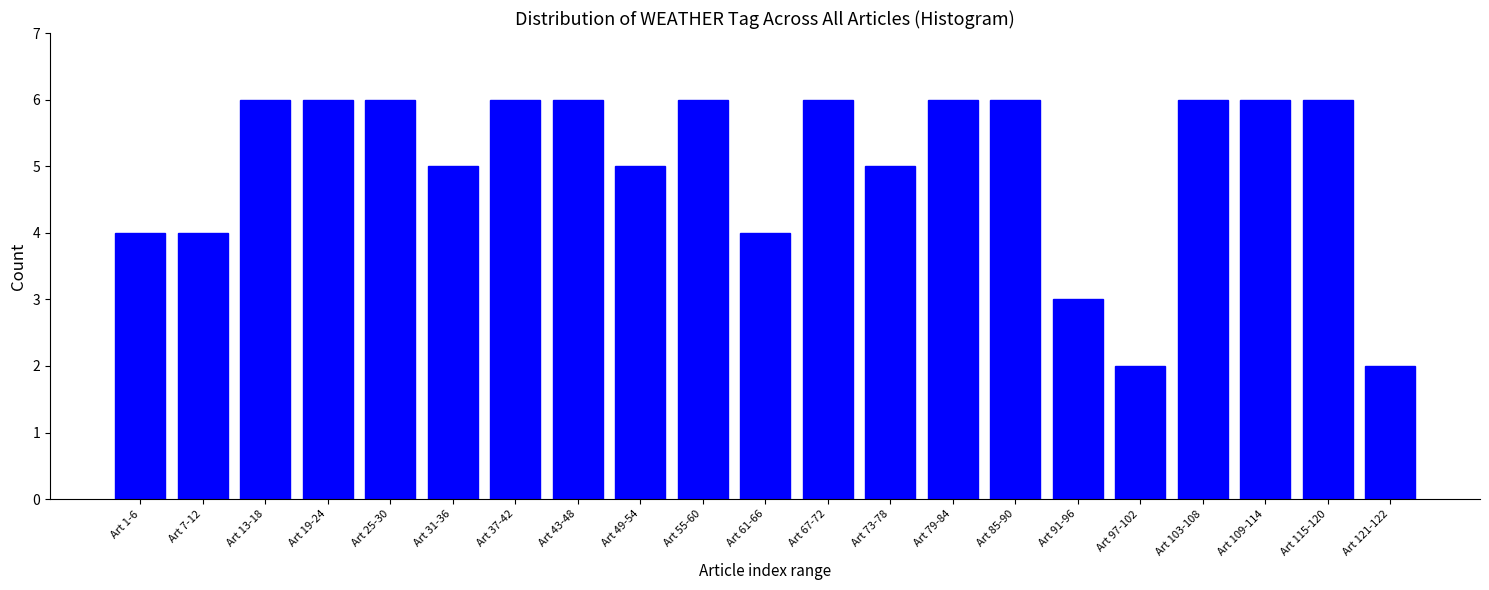

Reading right to left, what are all the values shown in this chart?

Art 121-122=2	Art 115-120=6	Art 109-114=6	Art 103-108=6	Art 97-102=2	Art 91-96=3	Art 85-90=6	Art 79-84=6	Art 73-78=5	Art 67-72=6	Art 61-66=4	Art 55-60=6	Art 49-54=5	Art 43-48=6	Art 37-42=6	Art 31-36=5	Art 25-30=6	Art 19-24=6	Art 13-18=6	Art 7-12=4	Art 1-6=4